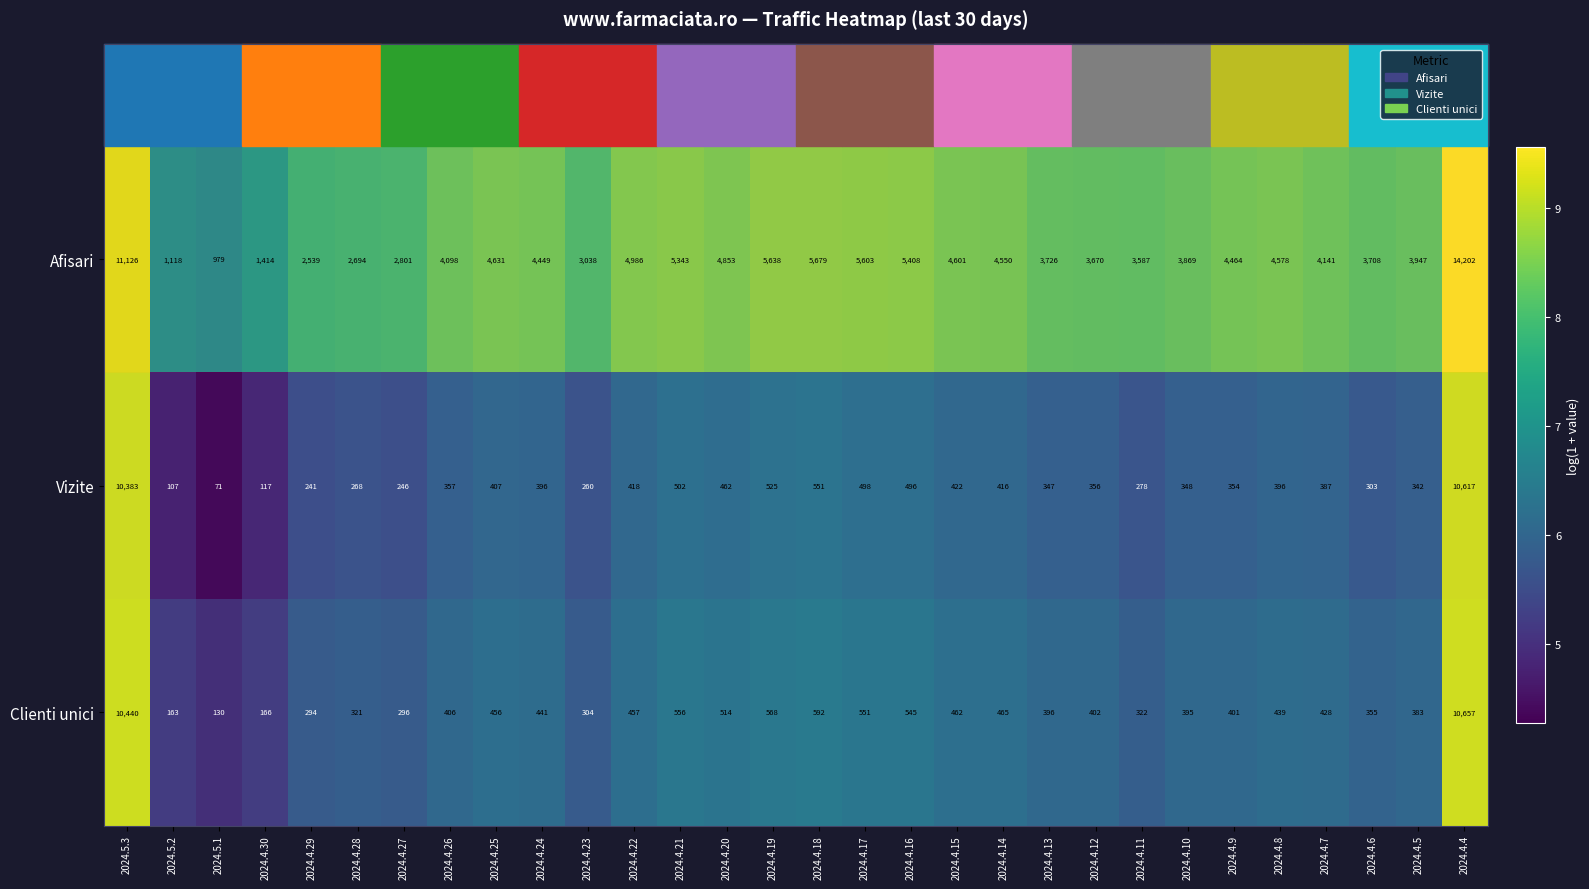

What is the minimum value for Vizite?

71